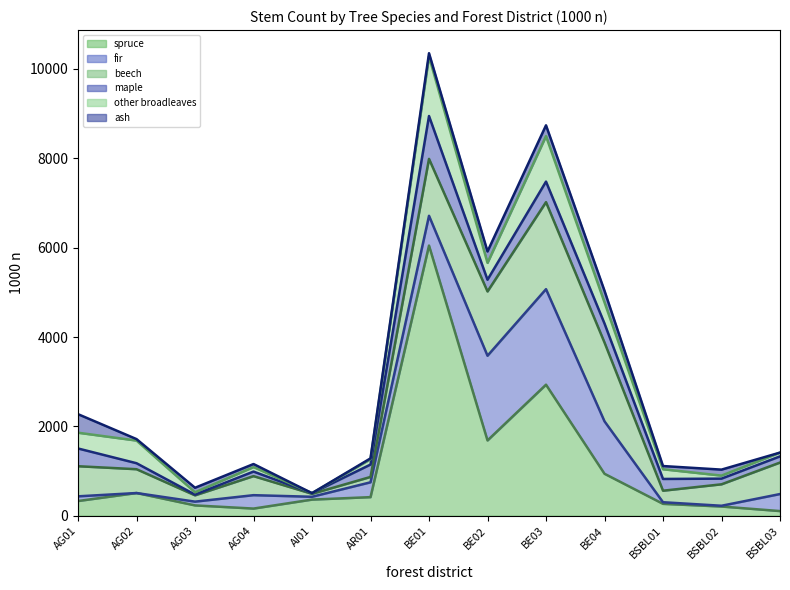

Reading left to right, transcribe all the data shown in this chart.

spruce: 329	508	231	160	361	416	6047	1685	2933	939	266	206	104
fir: 434	508	315	460	424	748	6714	3581	5071	2113	302	223	485
beech: 1108	1041	456	886	490	868	7988	5020	7019	3877	560	703	1190
maple: 1505	1175	473	988	505	1145	8947	5282	7479	4302	823	830	1328
other broadleaves: 1858	1682	524	1089	505	1266	10282	5660	8497	4776	1040	898	1413
ash: 2273	1715	626	1157	505	1284	10353	5915	8739	5035	1112	1032	1413